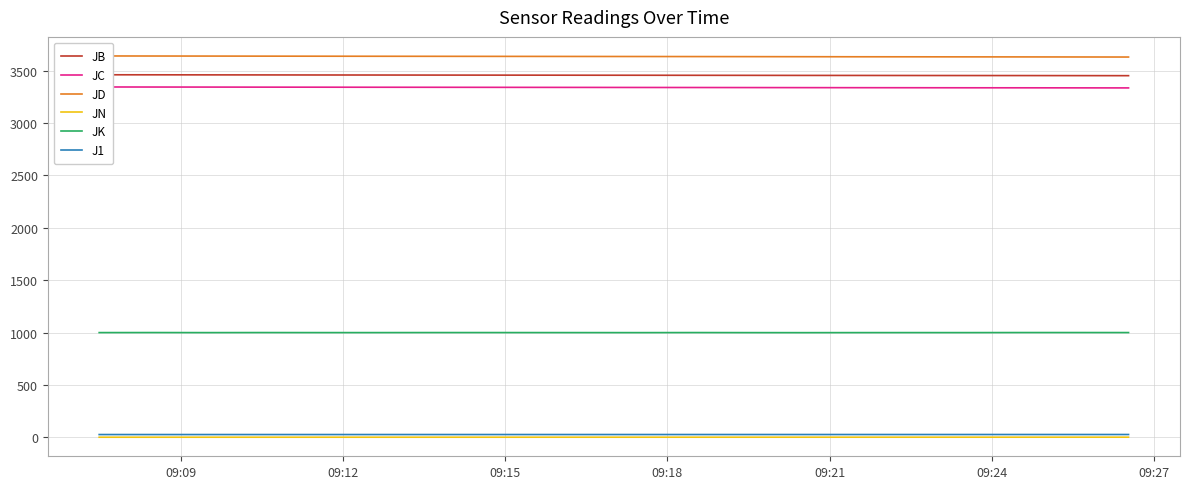

True or false: J1 and JK intersect in this chart.

False